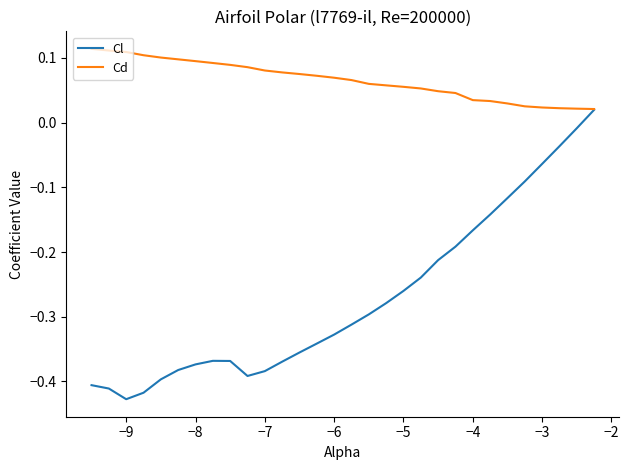

List the series in order of their peak value, highest first.

Cd, Cl